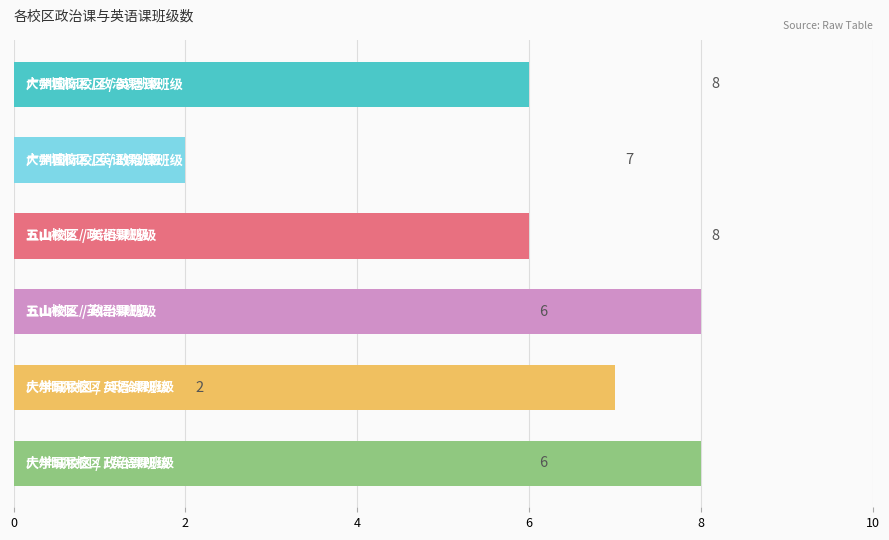

Reading bottom to top, transcribe all the data shown in this chart.

8	7	8	6	2	6